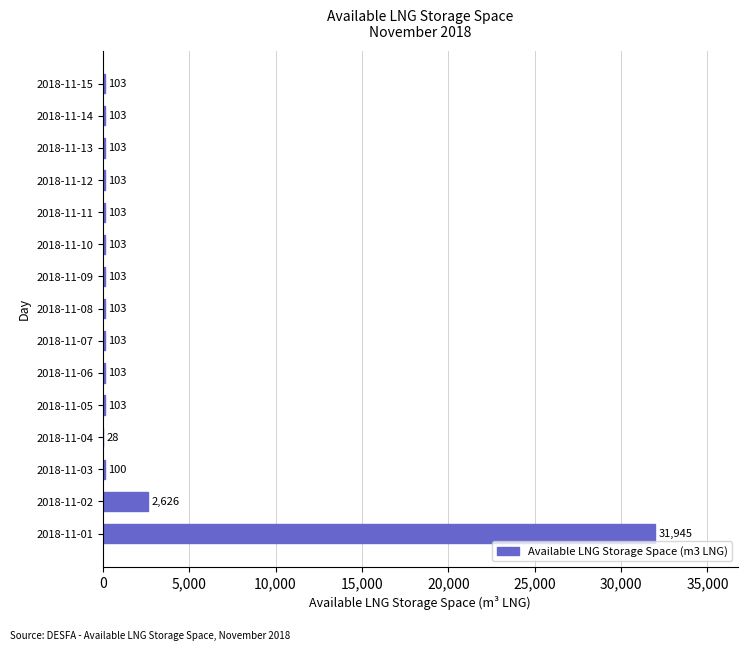

What is the greatest value displayed?

31945